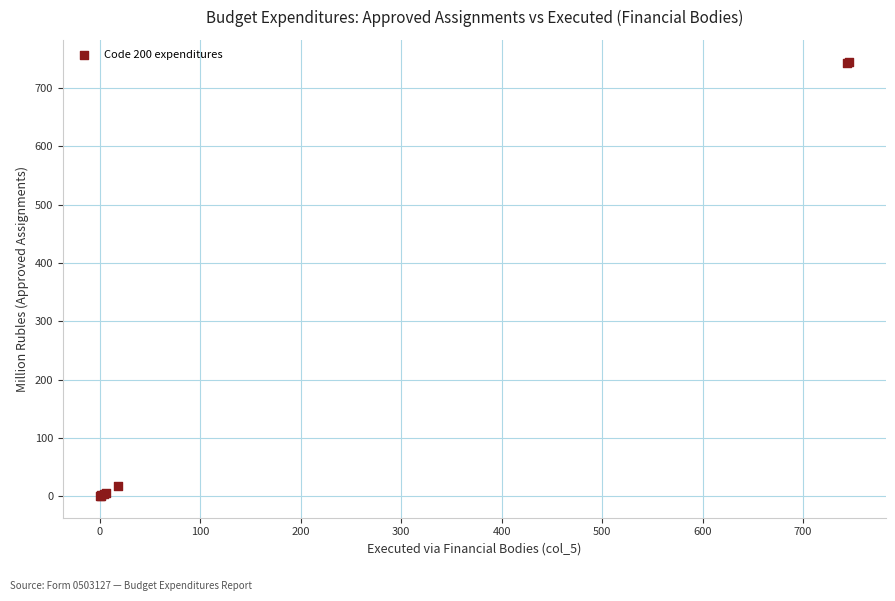

What Y value in the scatter plot is closest to 372?

17.7